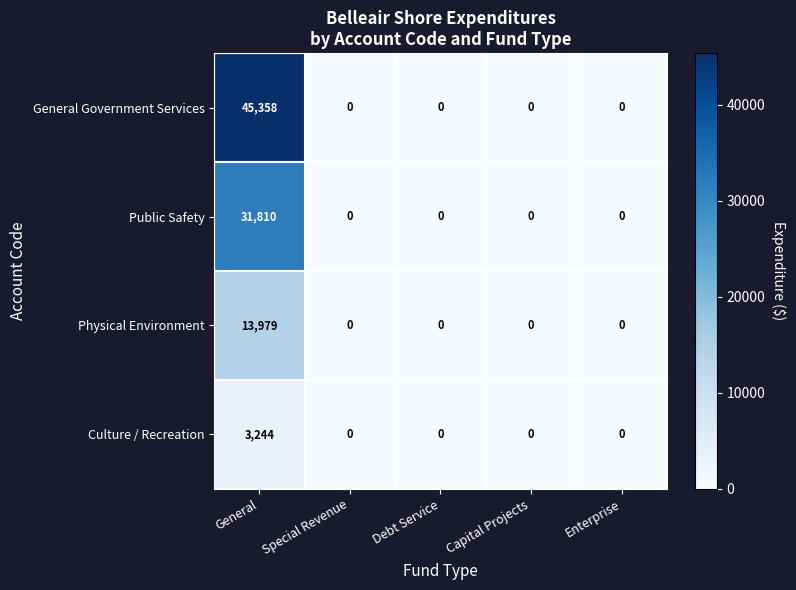

Is the value of General Government Services at General greater than the value of Public Safety at Capital Projects?

Yes